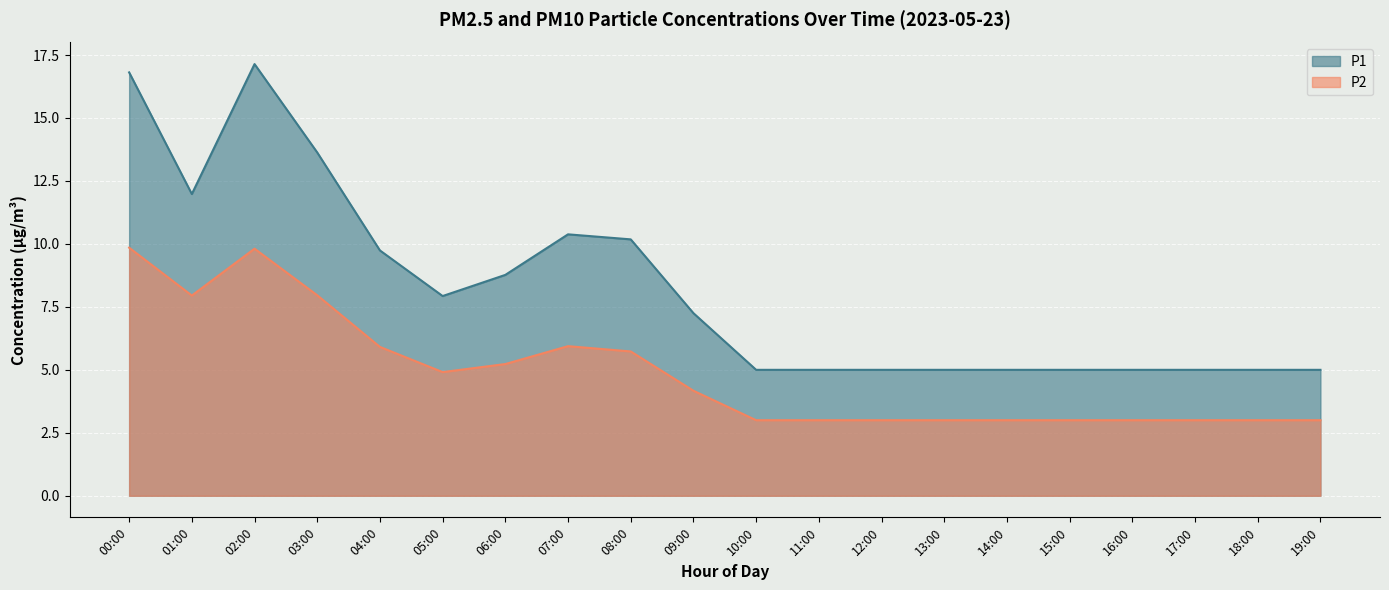

What is the sum of the P1 values at 18:00 and 12:00?

10.0